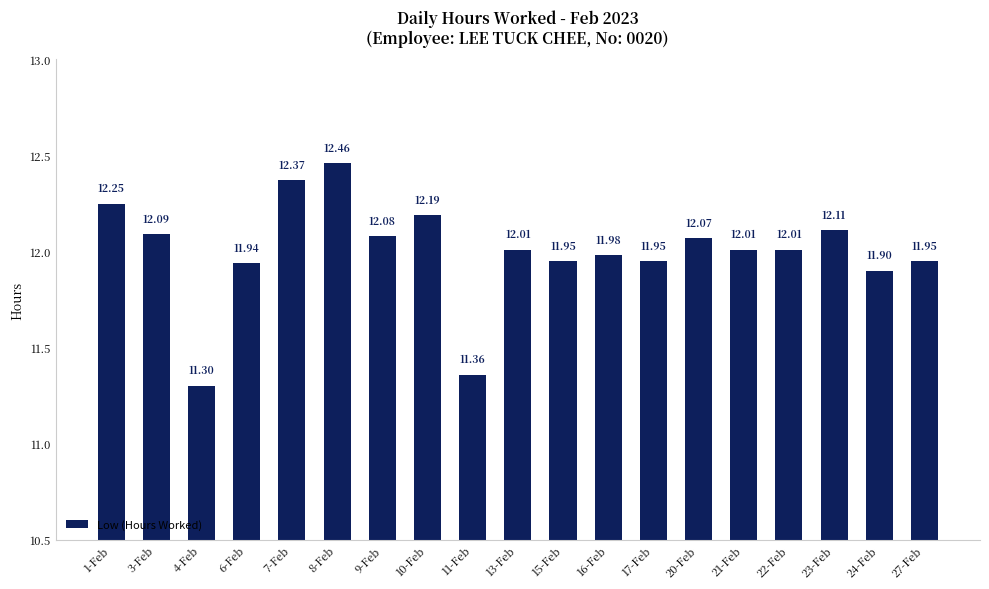

Read the value at 10-Feb.

12.2